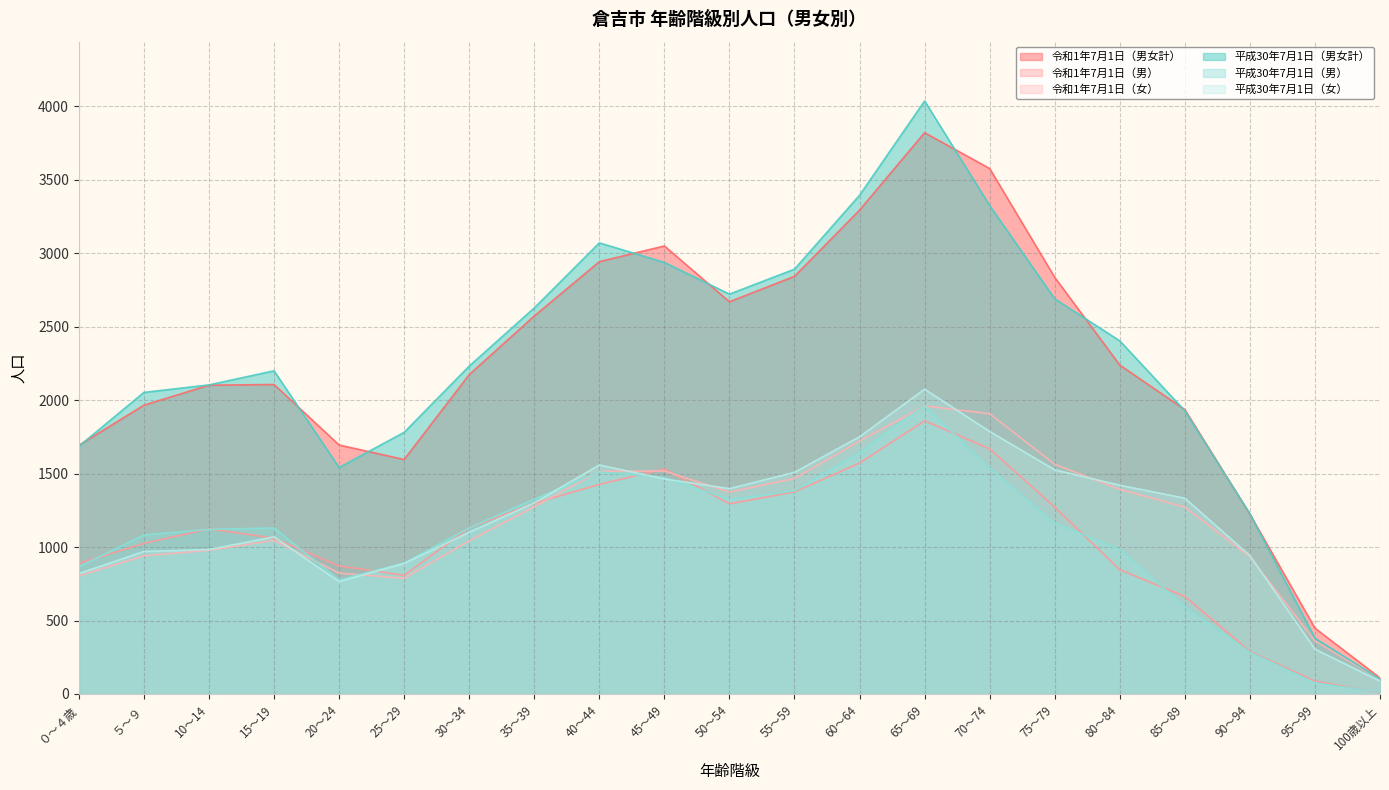

At 55～59, list the series in order from smallest to largest.

令和1年7月1日（男）, 平成30年7月1日（男）, 令和1年7月1日（女）, 平成30年7月1日（女）, 令和1年7月1日（男女計）, 平成30年7月1日（男女計）